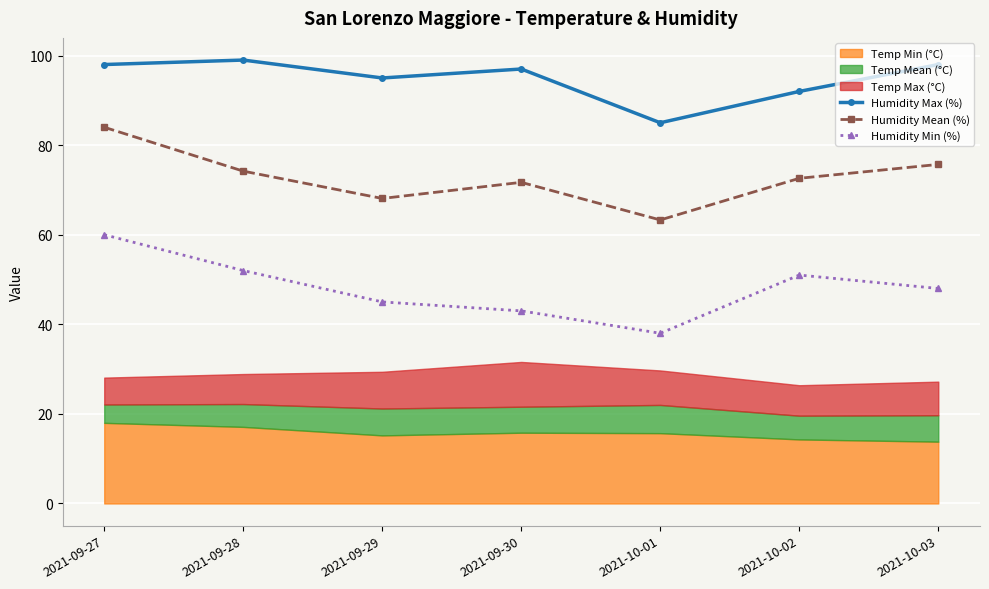

Which category has the highest value in the Humidity Mean (%) series?

2021-09-27